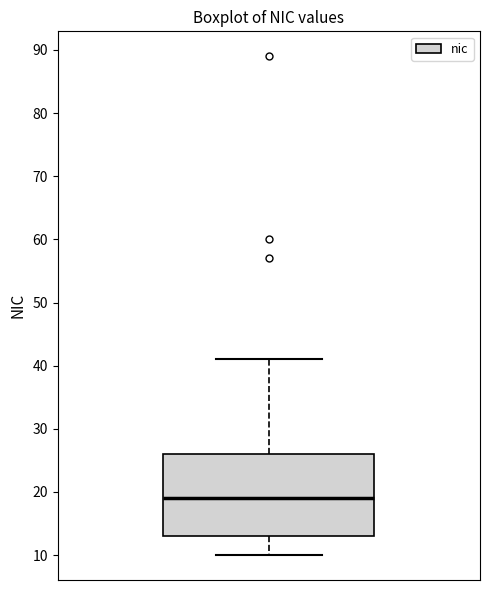

Transcribe this box plot: give where the median line is, the range the box spans, and where the two whiskers end, as read against the y-axis. The values are not printed on the chart, so give them approximately, as read against the axis.

median 19, box 13 to 26, whiskers 10 to 41